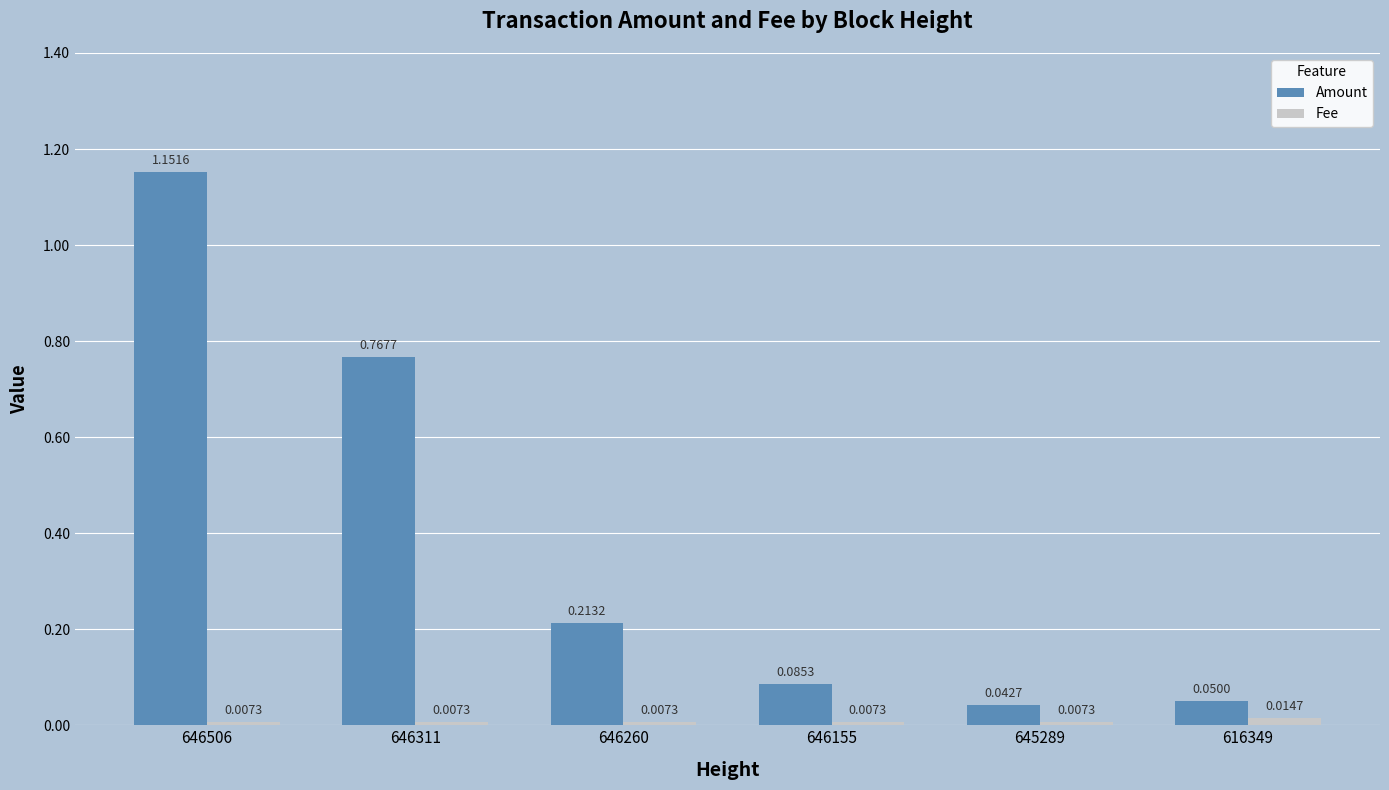

True or false: Amount has a value of 1.8 at 646506.

False